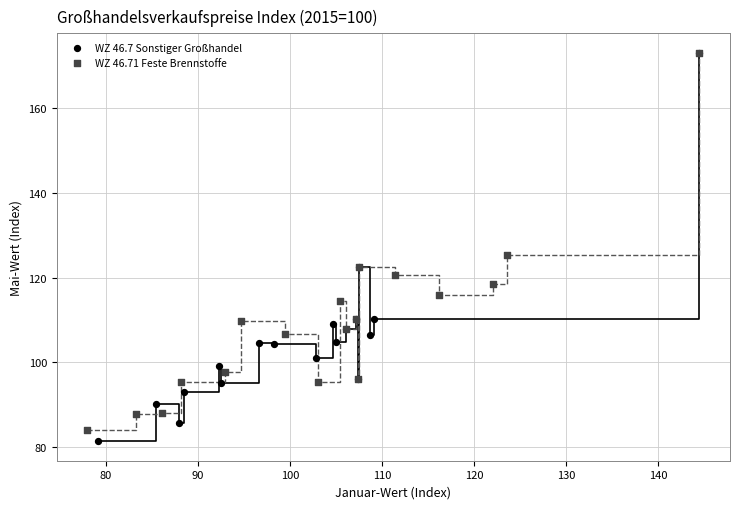

Which series contains the lowest Y value?

WZ 46.7 Sonstiger Großhandel